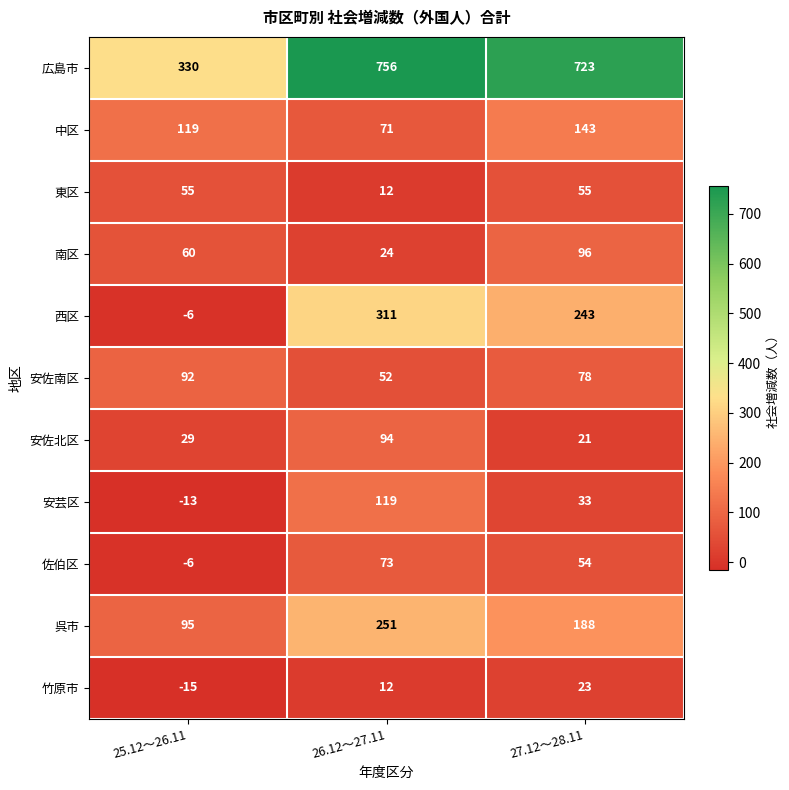

What is the sum of the 竹原市 values at 27.12～28.11 and 26.12～27.11?

35